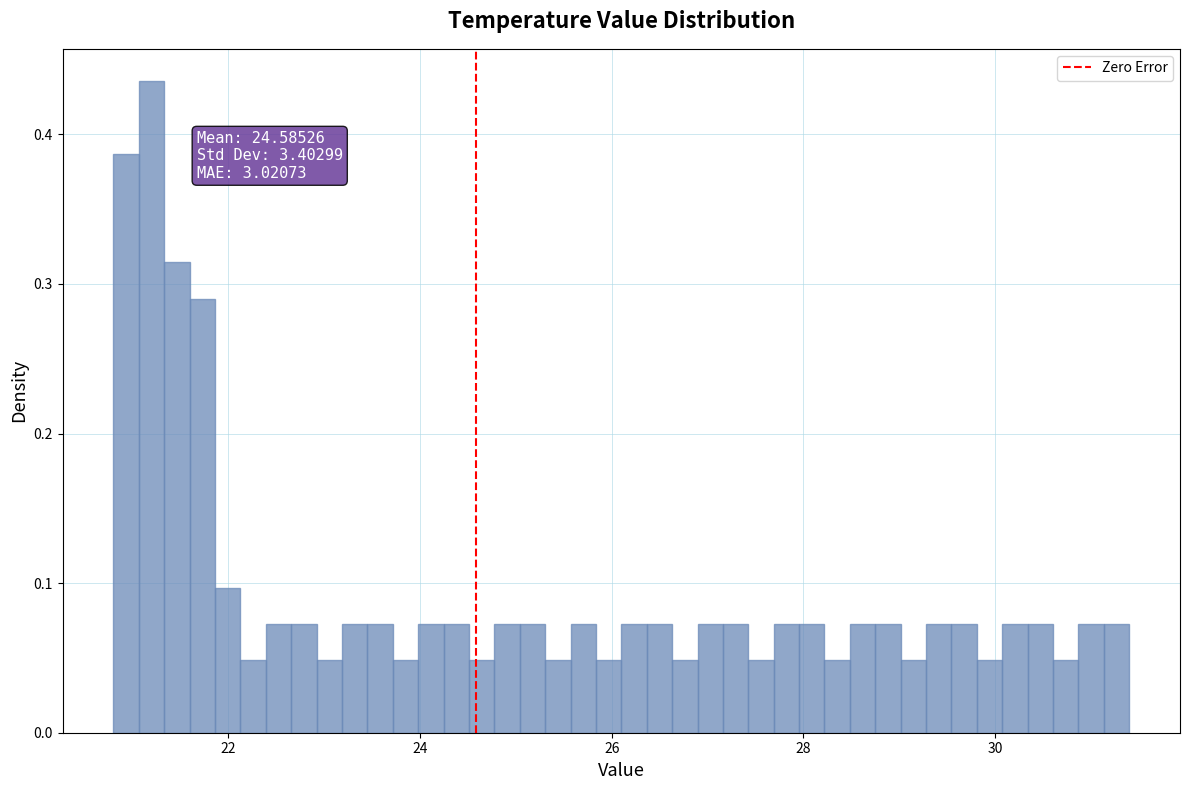

Read against the x-axis, roughly where is the centre of the tallest bar?

21.2